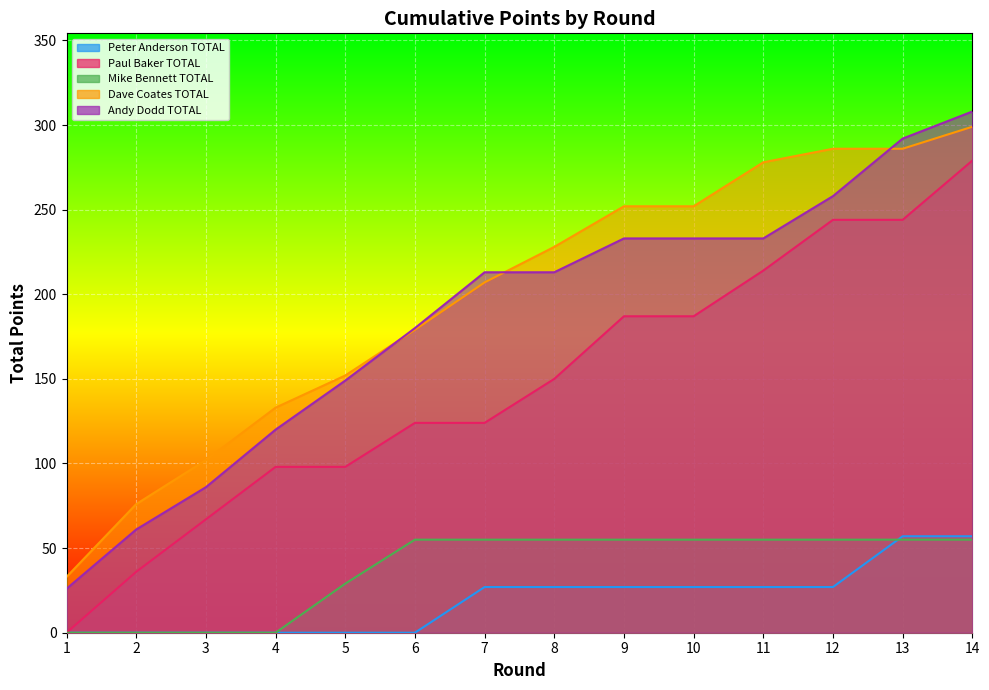

What is the difference between the maximum and minimum values in the Peter Anderson TOTAL series?

57